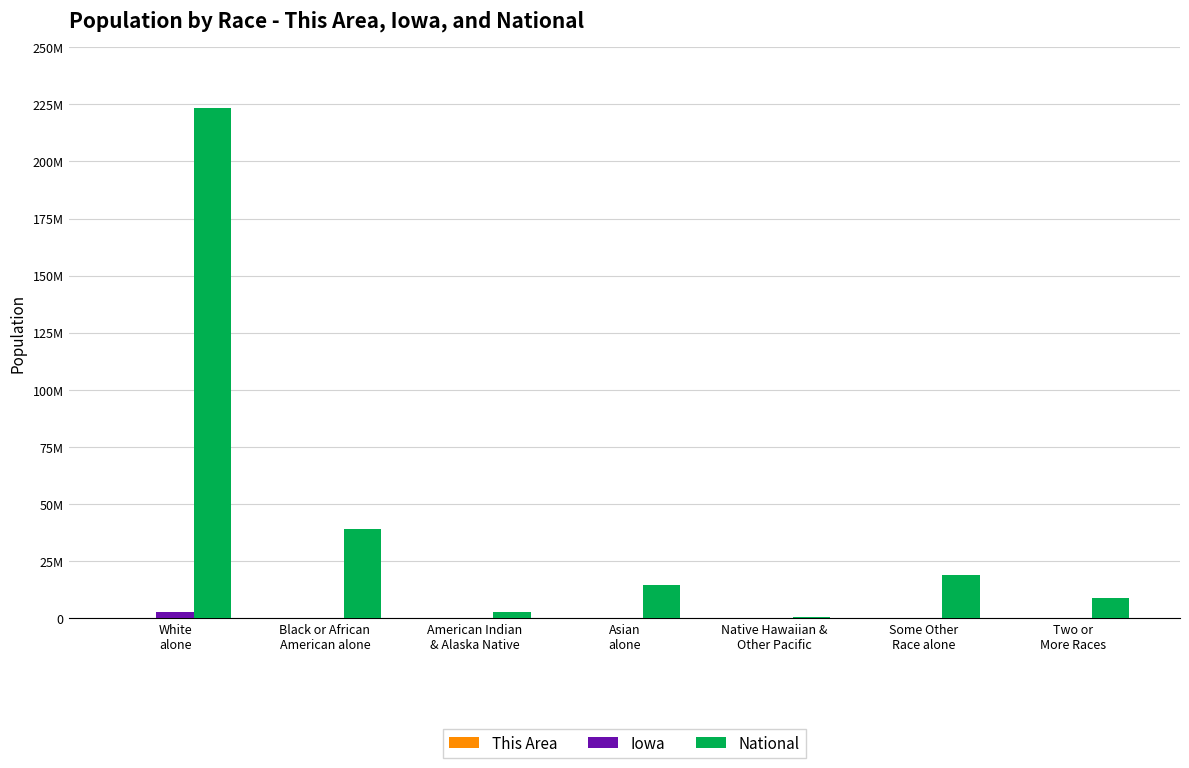

What value does the Iowa series have at White
alone, to the nearest 10?

2781560